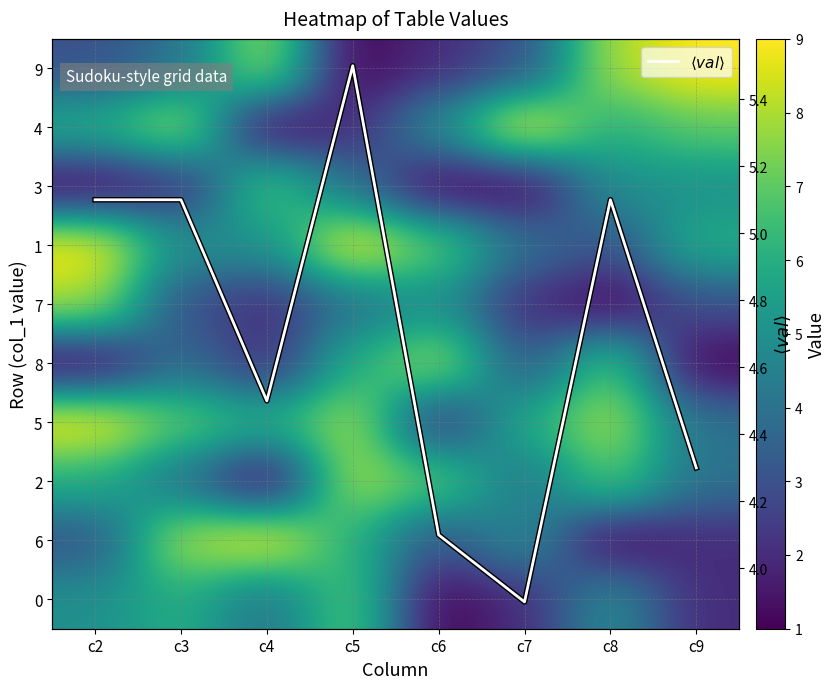

The value of 4 at c4 is 1.0. True or false?

True